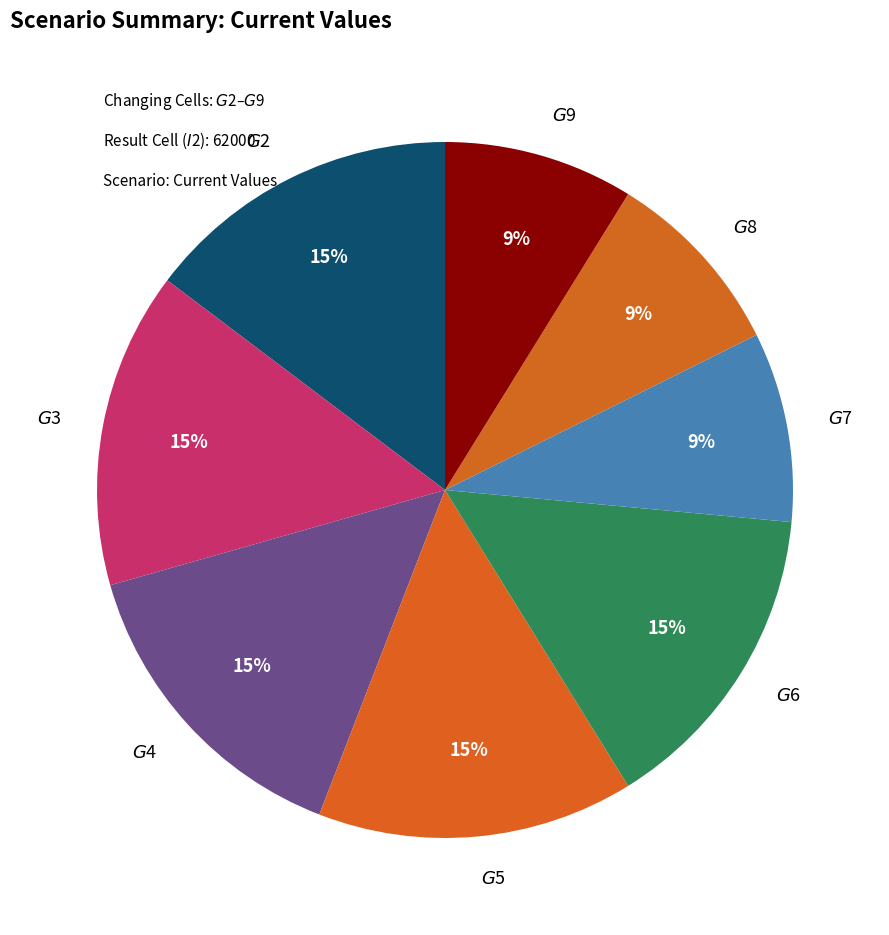

To the nearest percent, what percentage of the pie is $G$8?

9%